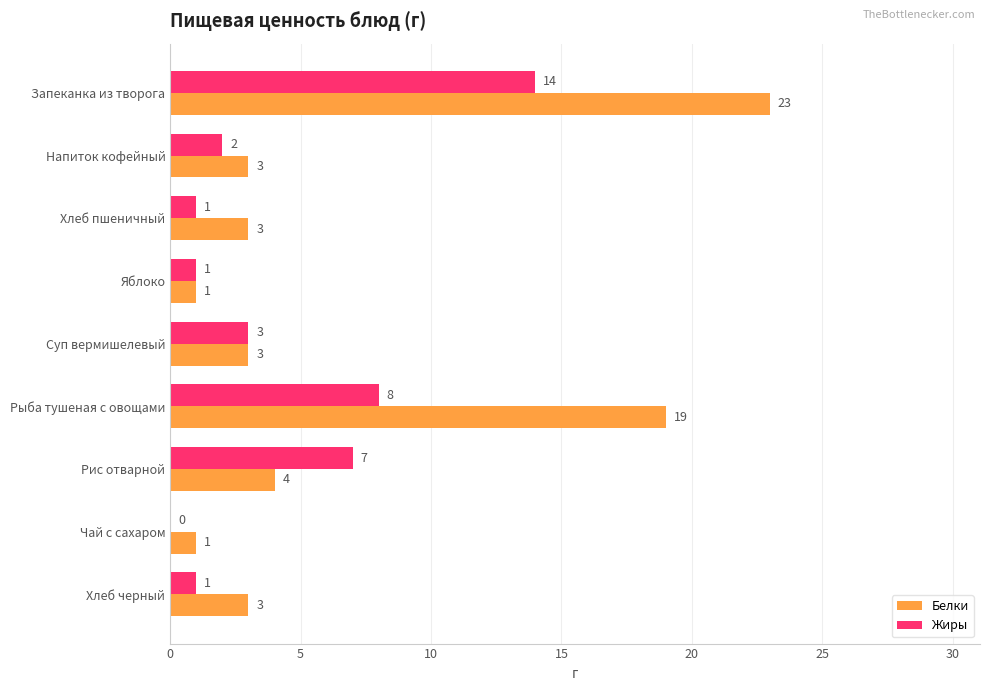

What is the sum of the Белки values at Рис отварной and Напиток кофейный?

7.0